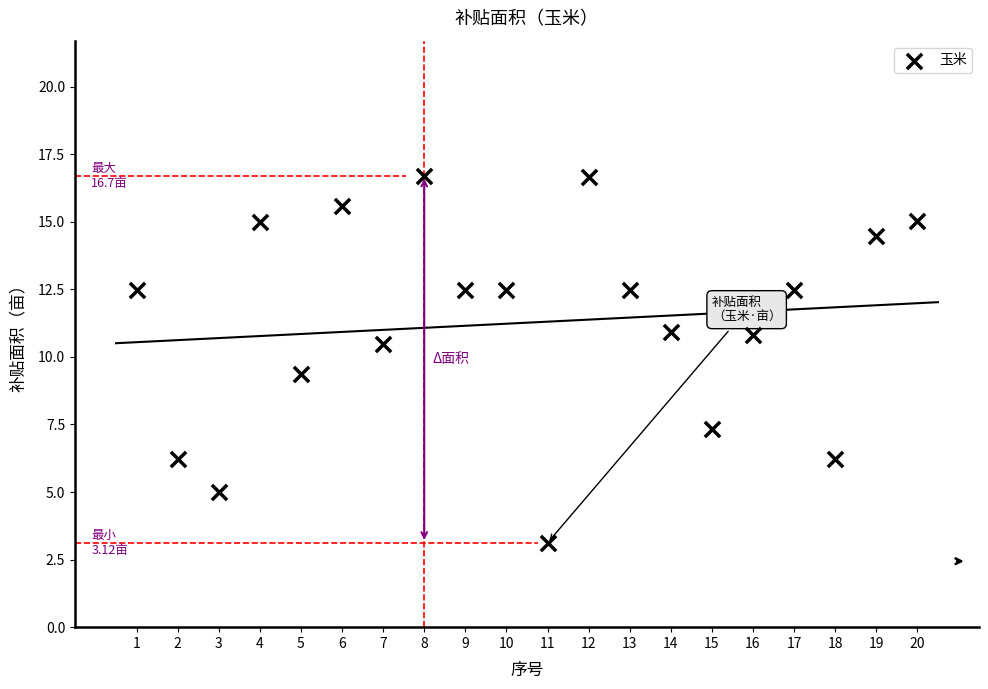

What is the range of Y values (max minus min)?

13.6